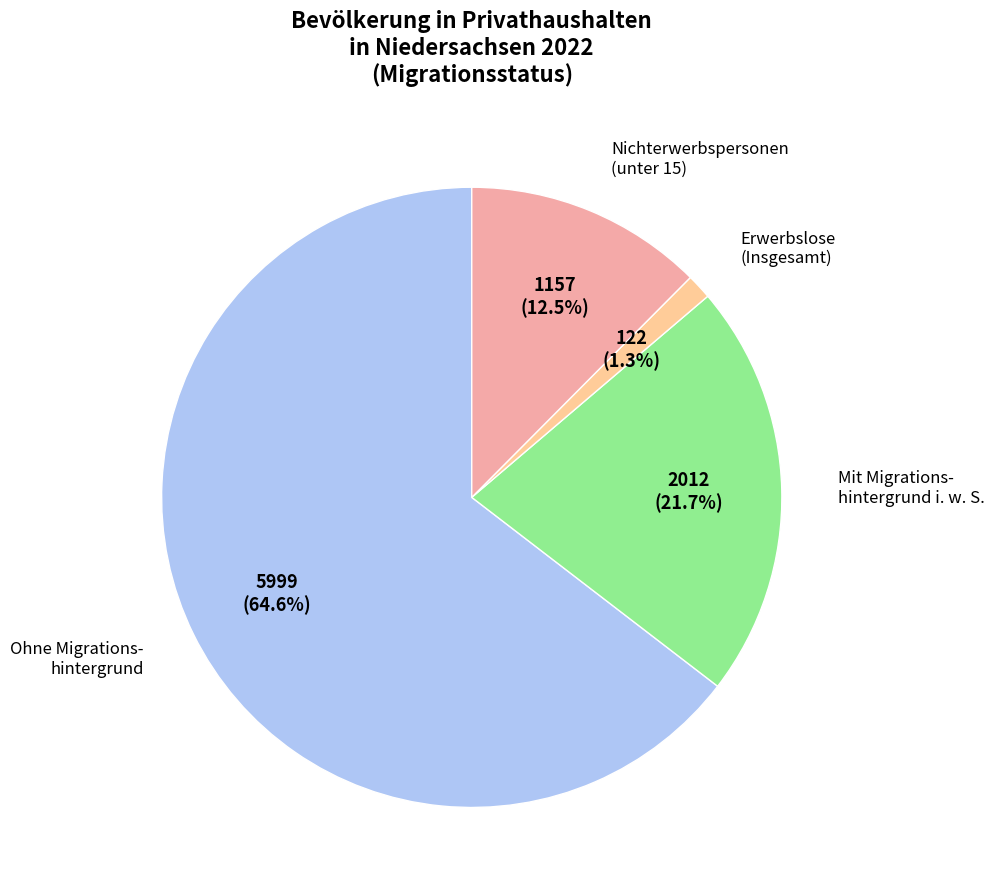

How many segments does this pie chart have?

4